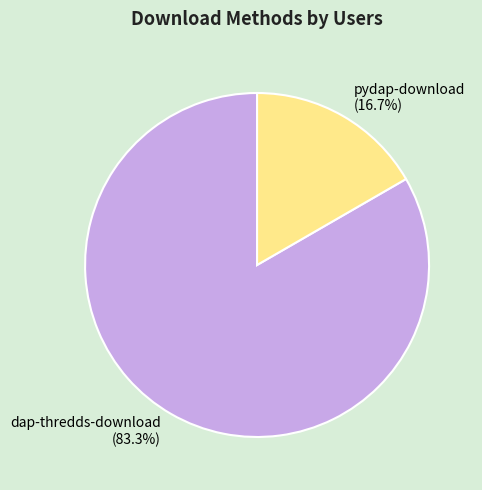

Is there any slice that represents more than half of the pie?

Yes